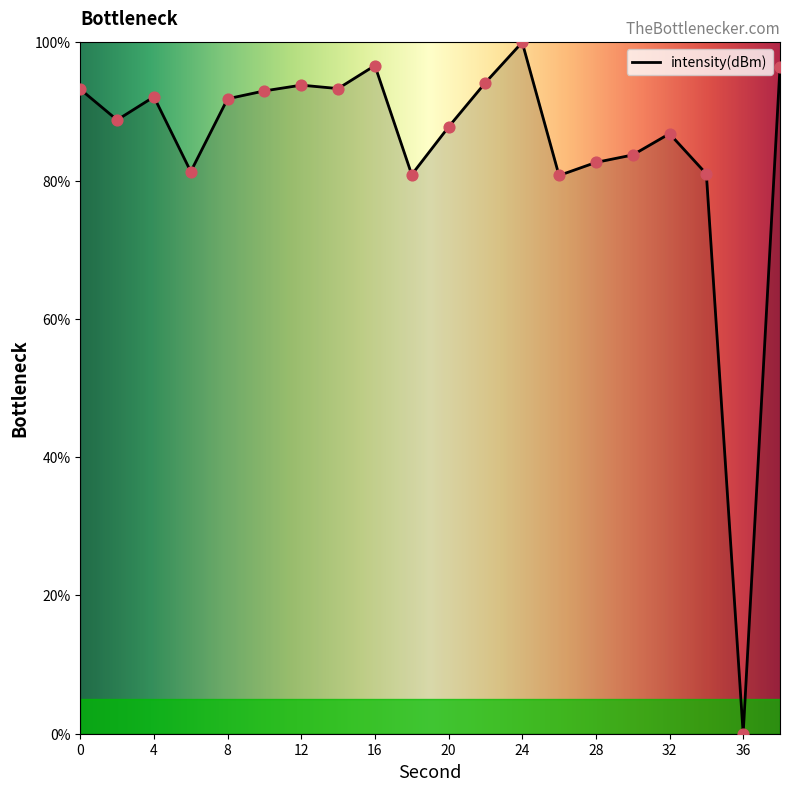

What is the difference between the maximum and minimum values?

100.0